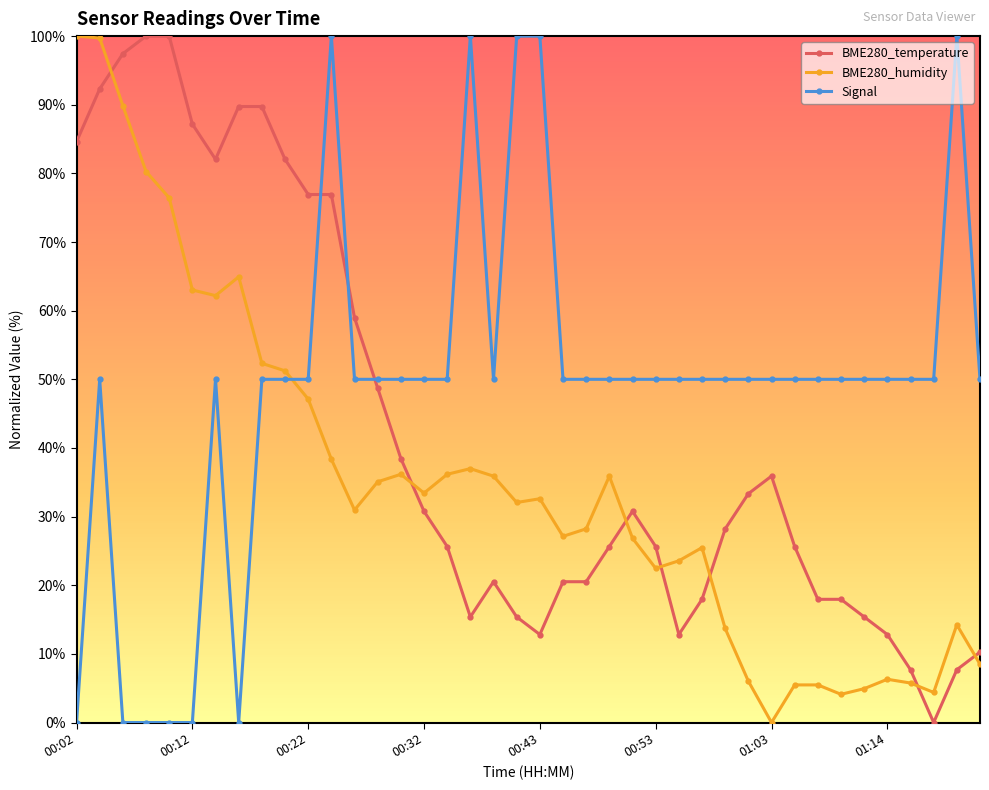

Which series has the largest total across all categories?

Signal